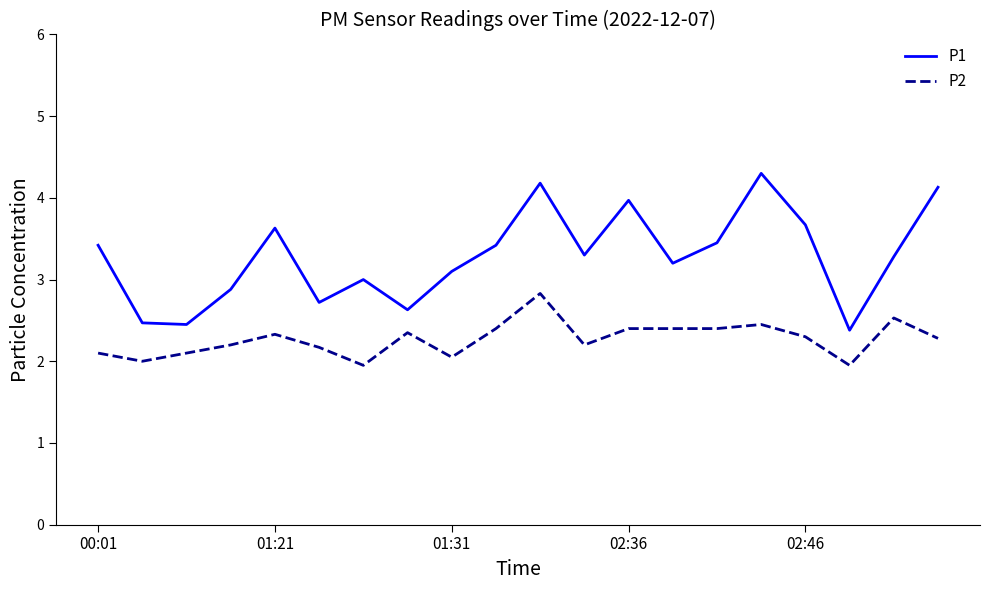

True or false: P2 and P1 intersect in this chart.

False